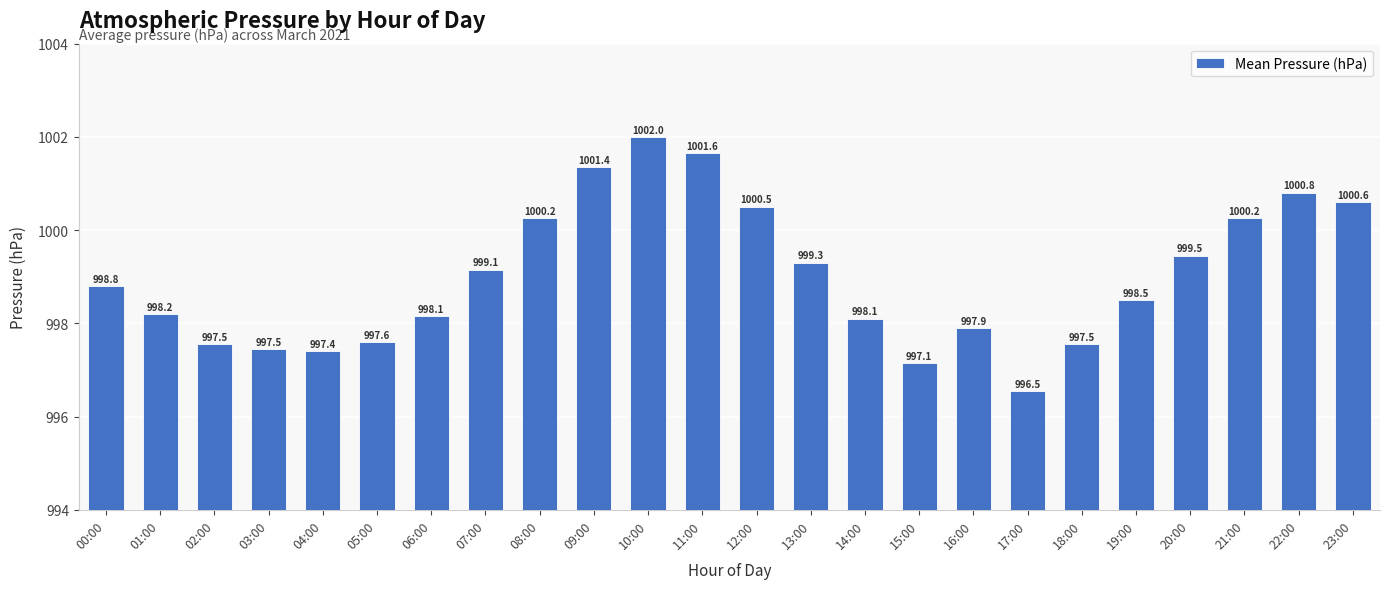

How many bars are there in total?

24